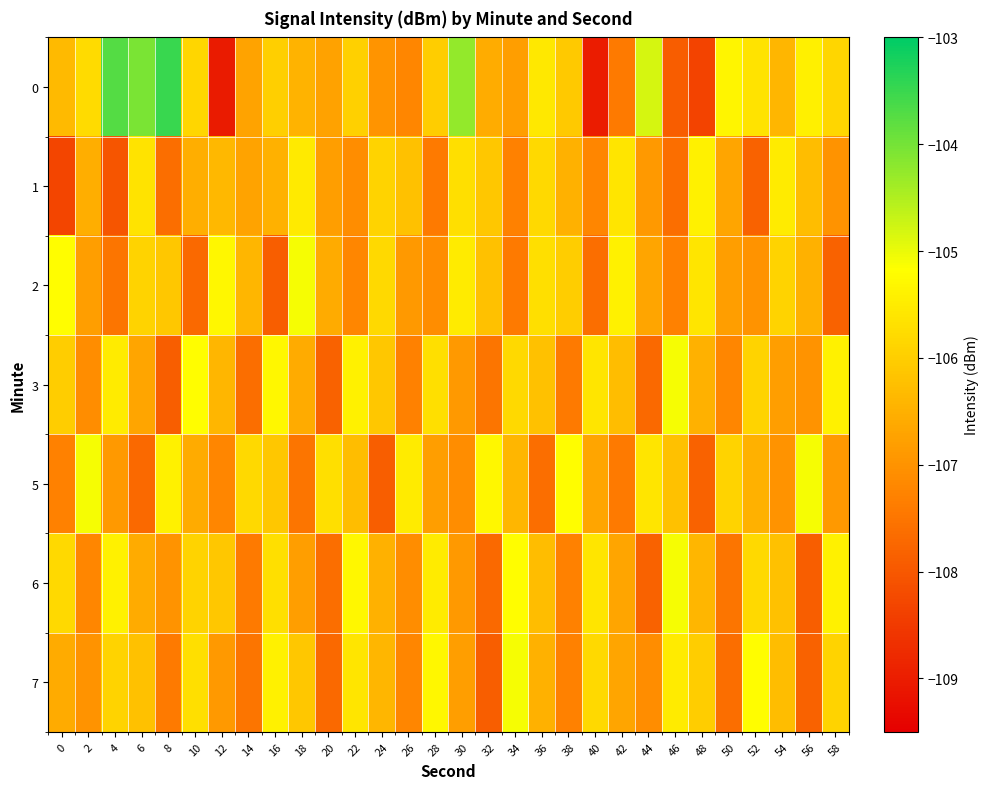

Which label corresponds to the largest value in the chart?

8